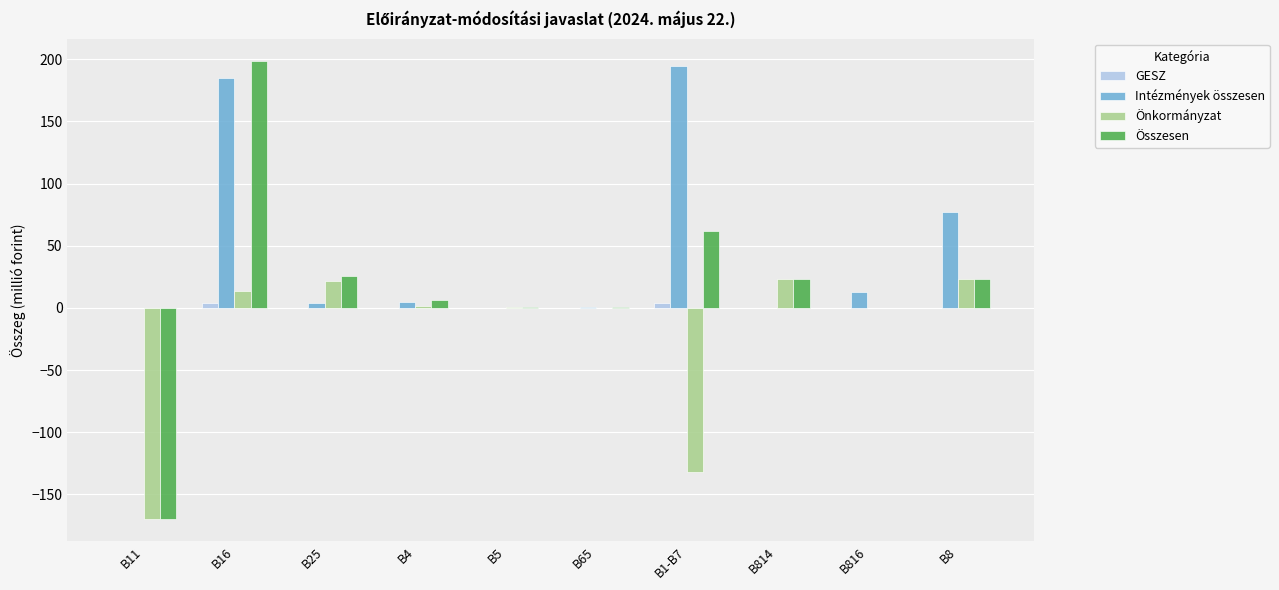

Is it true that Önkormányzat equals 0.0 at B65?

True